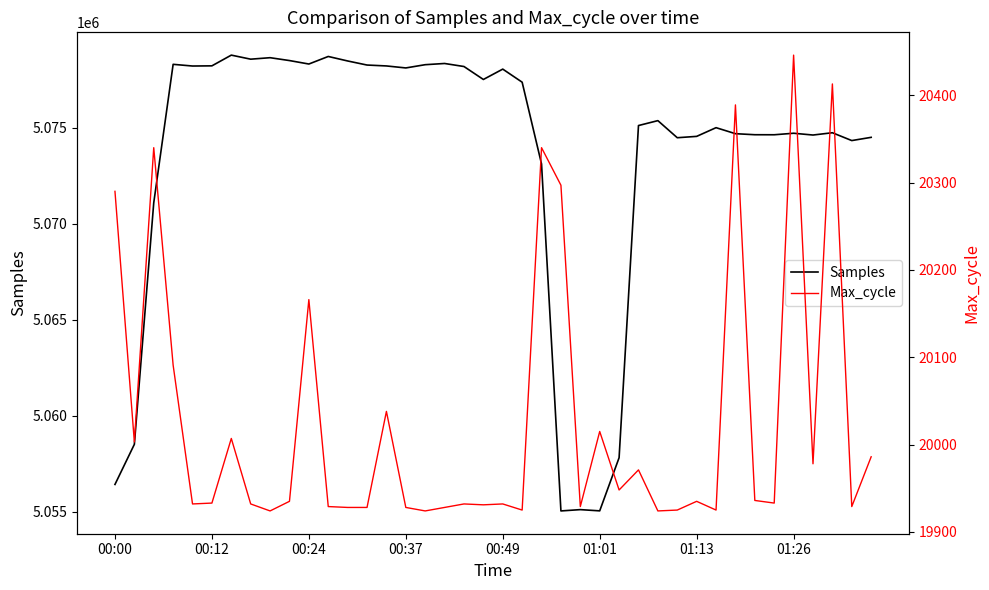

At which label does Max_cycle first exceed 19935?

00:00